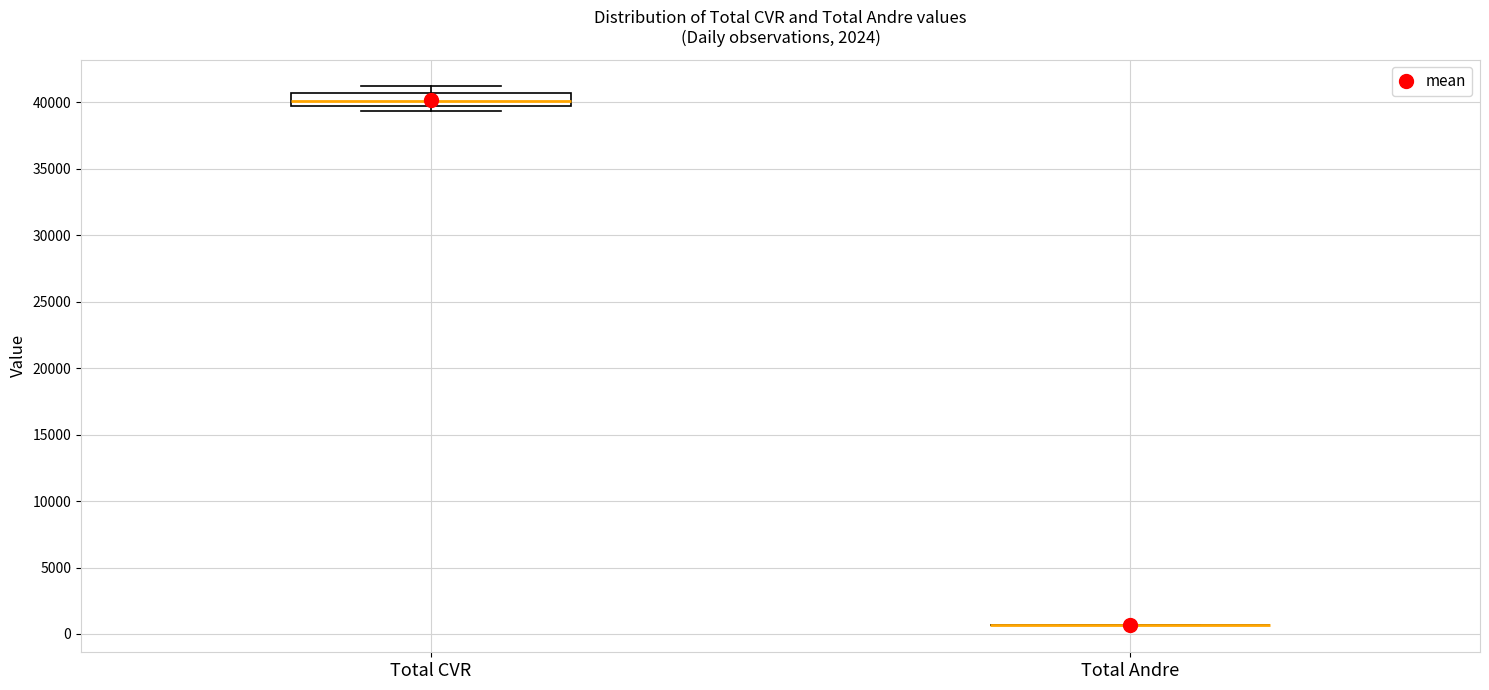

Reading left to right, transcribe this box plot: for each box, give where its median line is, the range the box spans, and where its two whiskers end, as read against the y-axis. The values are not printed on the chart, so give them approximately, as read against the axis.

Total CVR: median 40000, box 39500 to 40500, whiskers 39500 (just below the box's lower edge) to 41000
Total Andre: box collapsed to a line at 500, whiskers 500 to 500